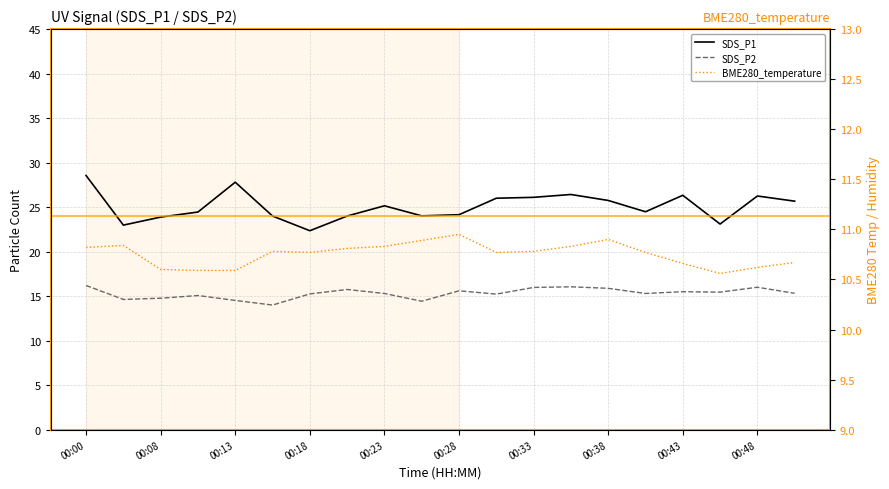

What is the spread (max minus min) of values at 00:08?

13.3